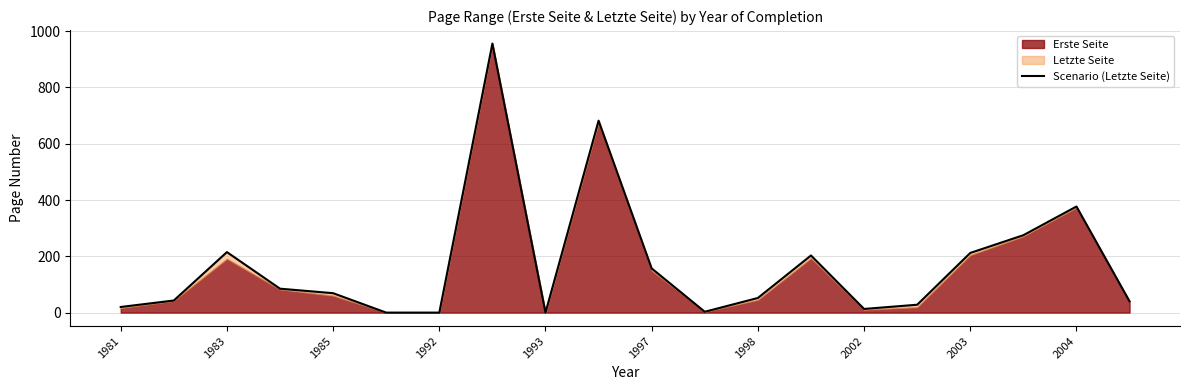

What is the average value?

172